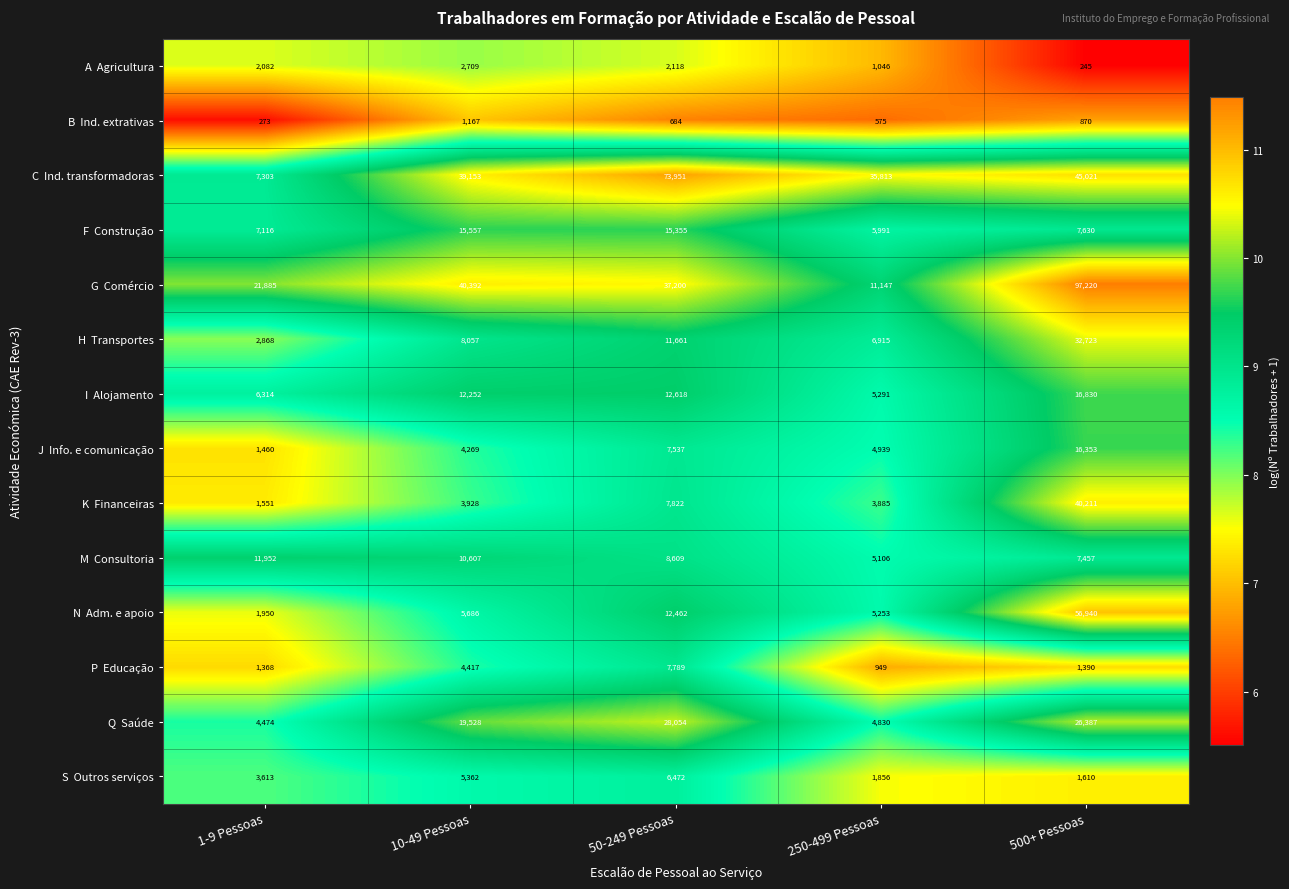

How many data points does each series have?

5